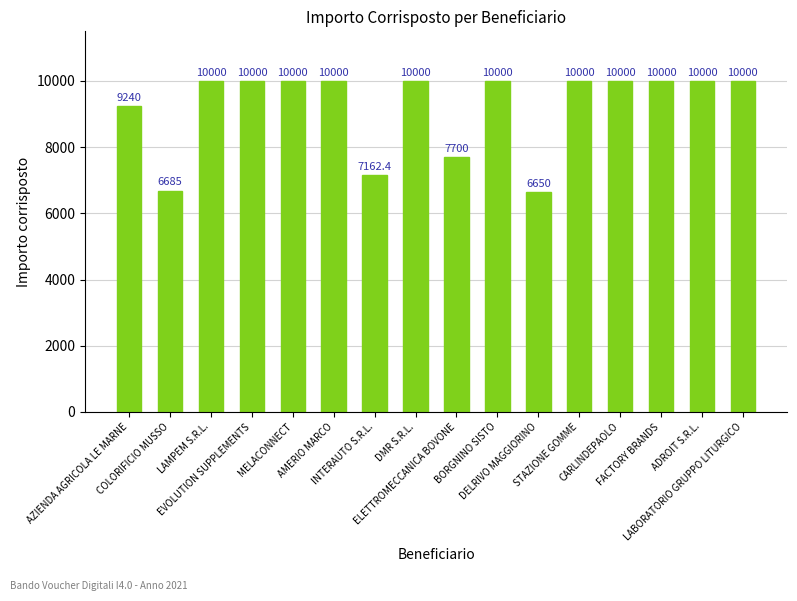

What is the label of the 3rd bar from the right?

FACTORY BRANDS